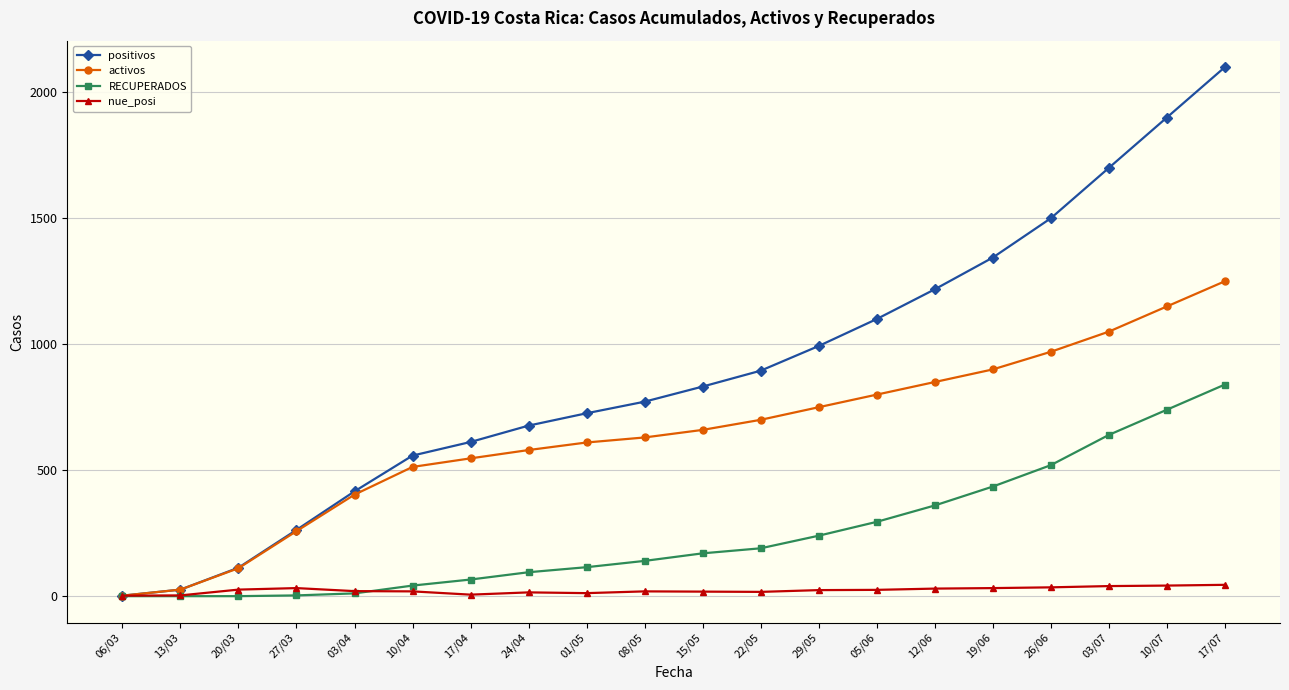

Which series has the largest total across all categories?

positivos